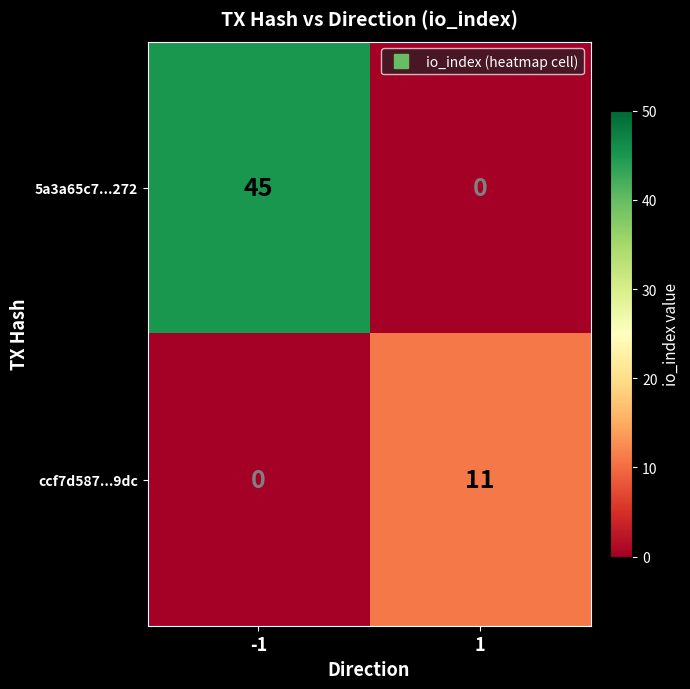

What is the total value across all series at -1?

45